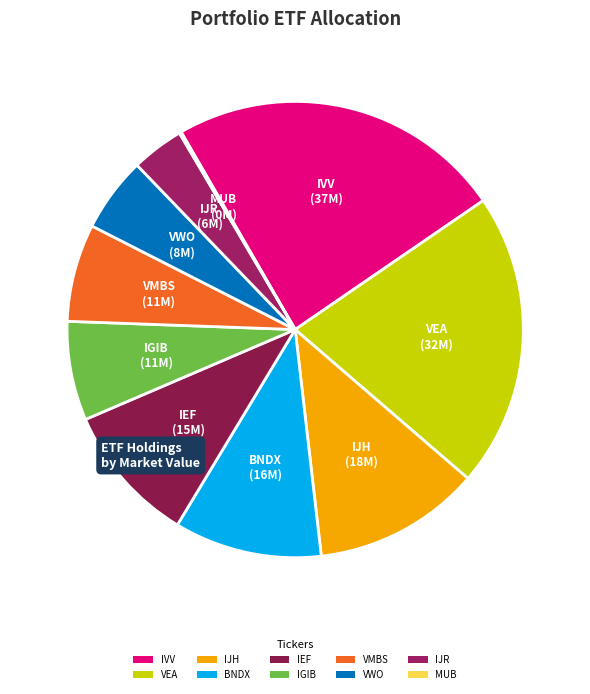

Approximately how many times larger is the value at IJR compared to IEF?

0.4